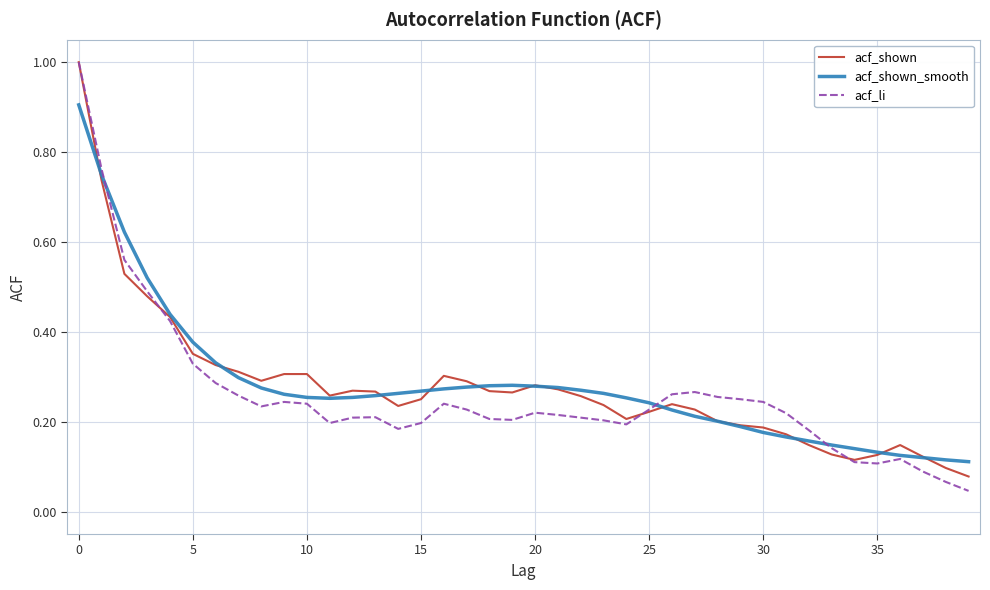

What is the maximum value for acf_shown?

1.0